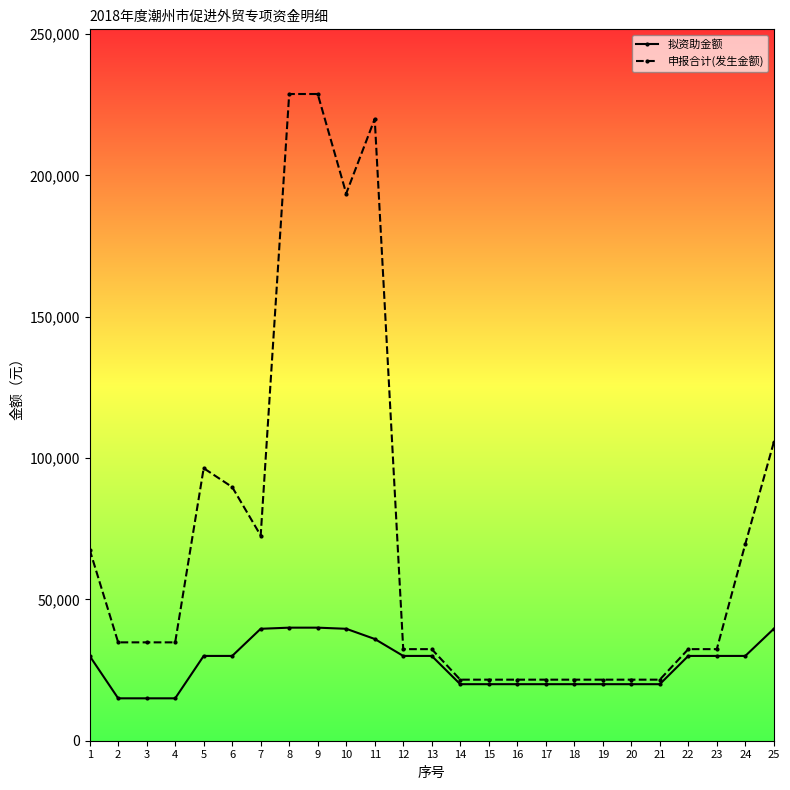

Rank the series by their maximum value, from highest to lowest.

申报合计(发生金额), 拟资助金额